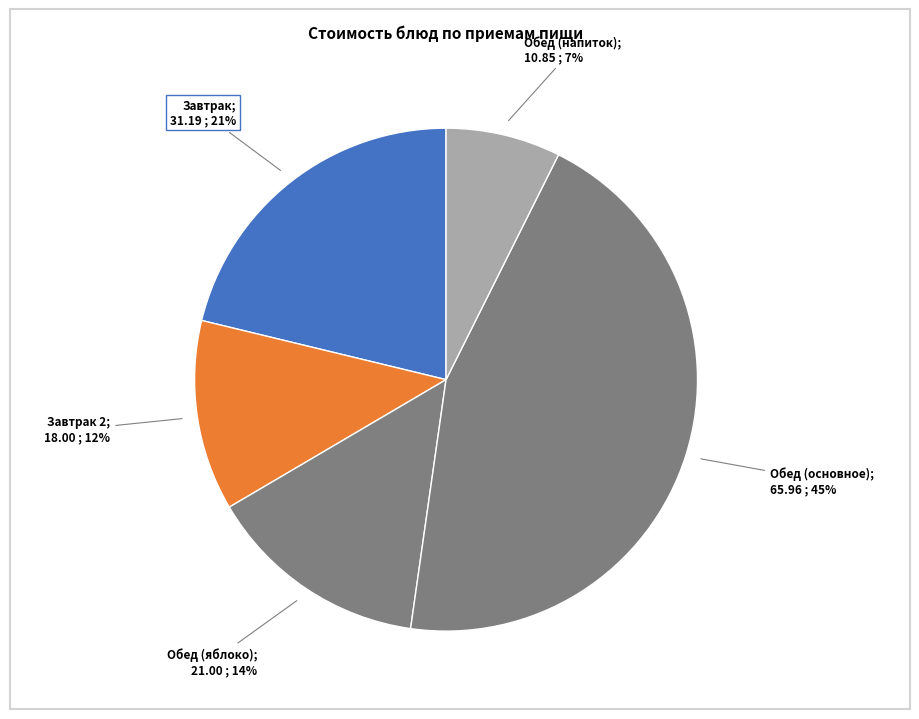

How many slices are in this pie chart?

5